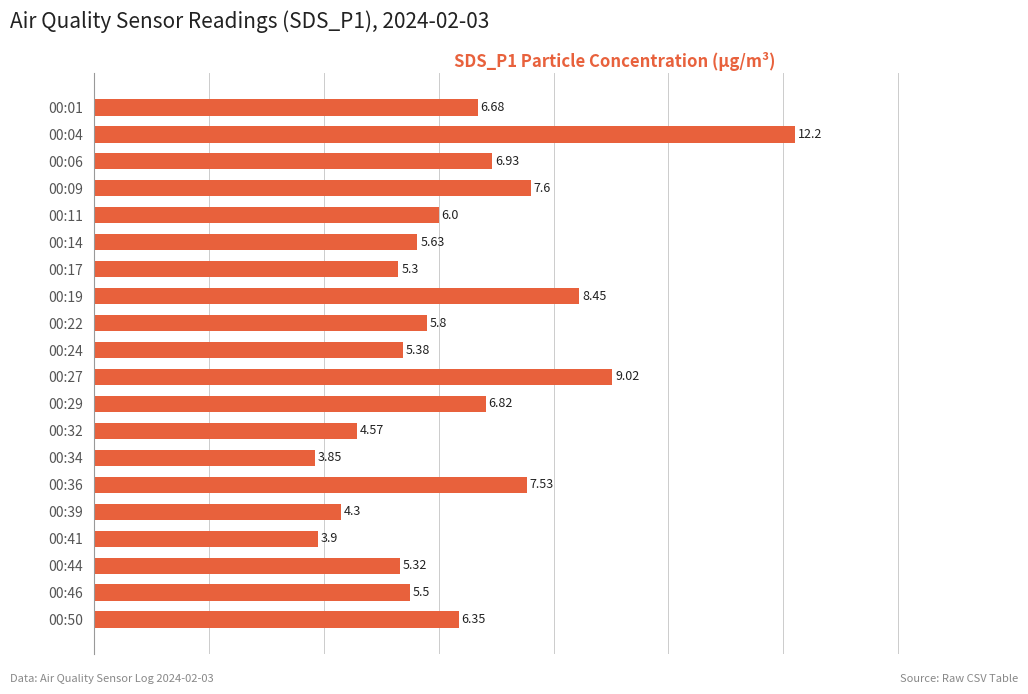

What is the sum of the values at 00:44 and 00:09?

12.9